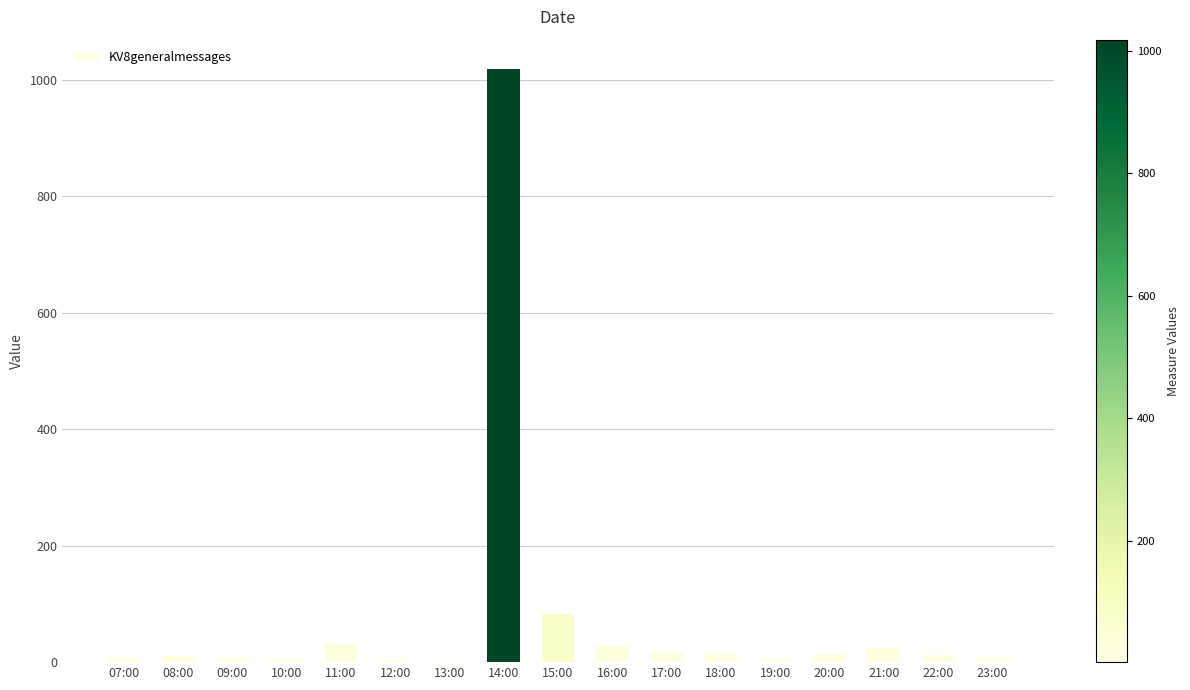

The chart shows a value of 12 at 22:00. True or false?

True